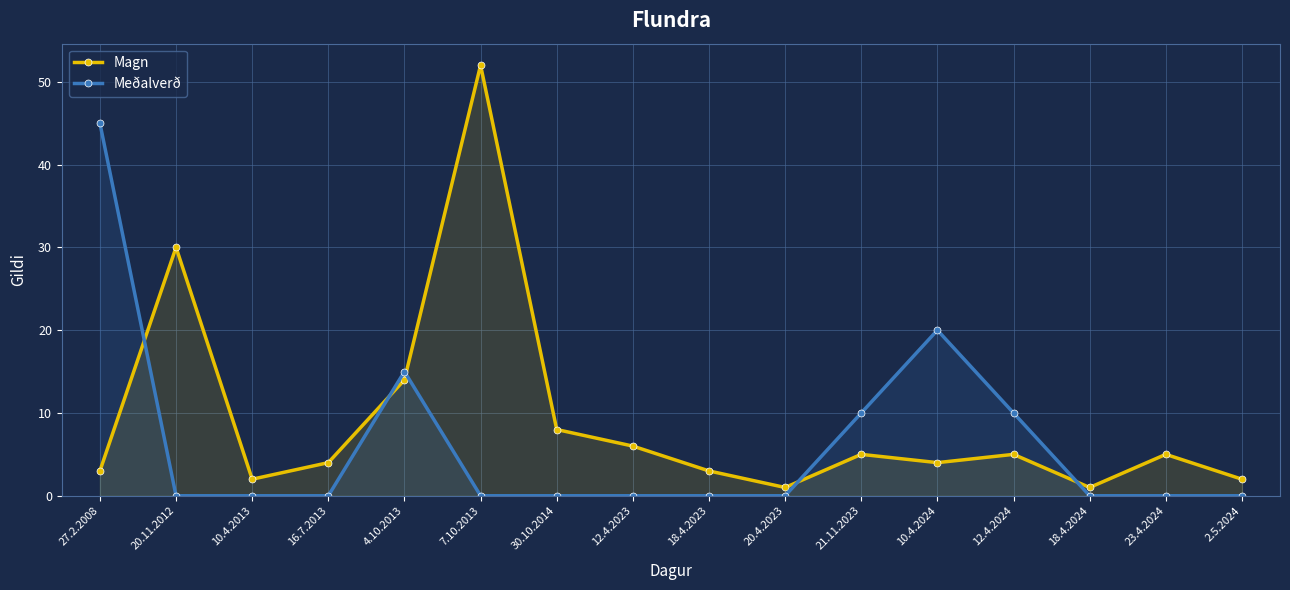

Rank the series at 18.4.2024 from highest to lowest value.

Magn, Meðalverð